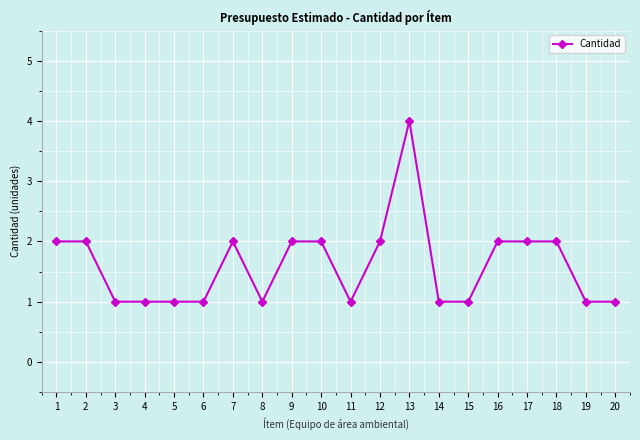

How many values are below 2?

10